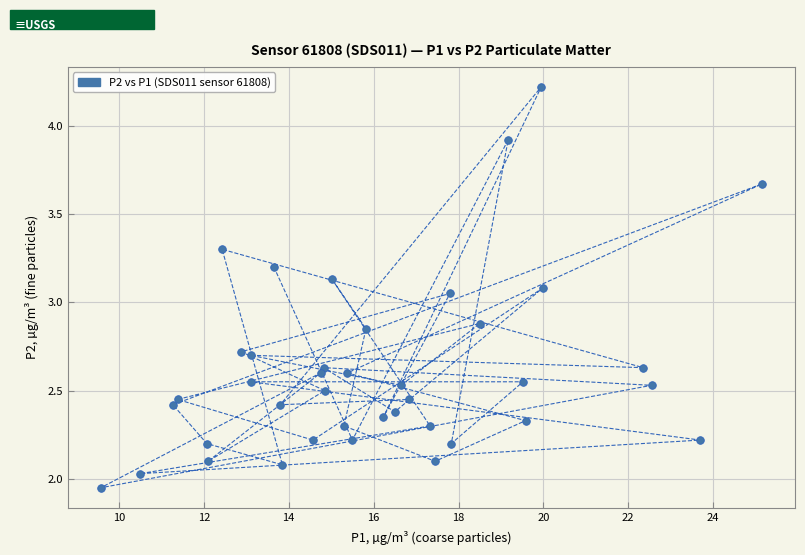

What is the range of X values (max minus min)?

15.6